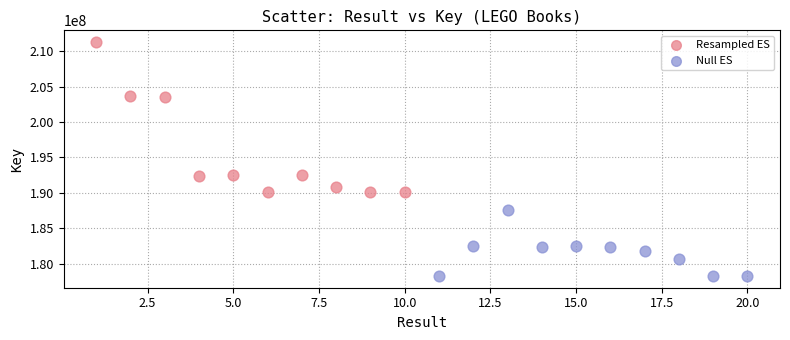

Which series contains the highest Y value?

Resampled ES